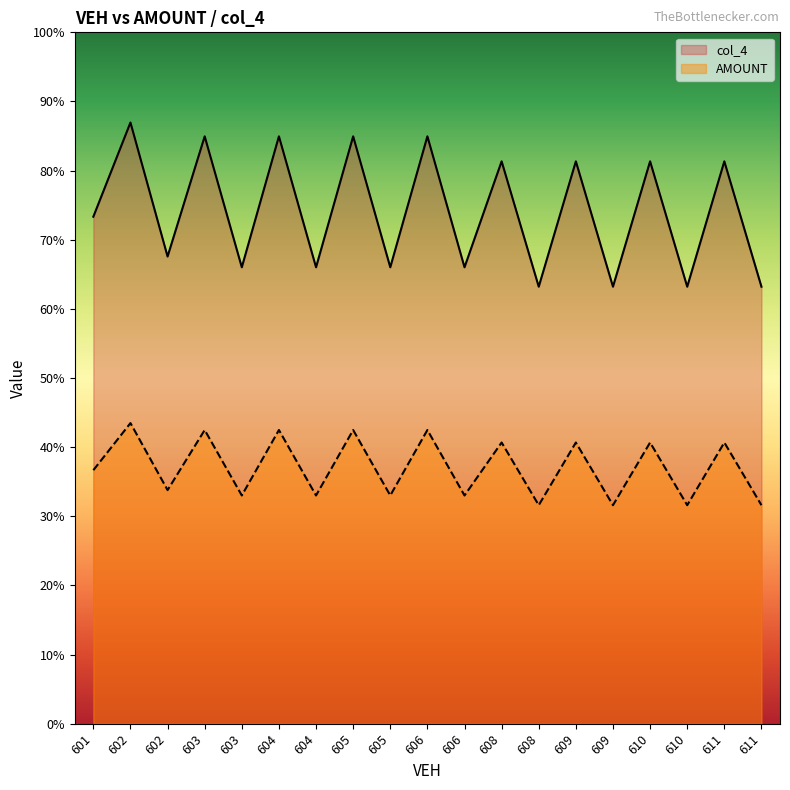

List the series in order of their overall mean, highest first.

col_4, AMOUNT